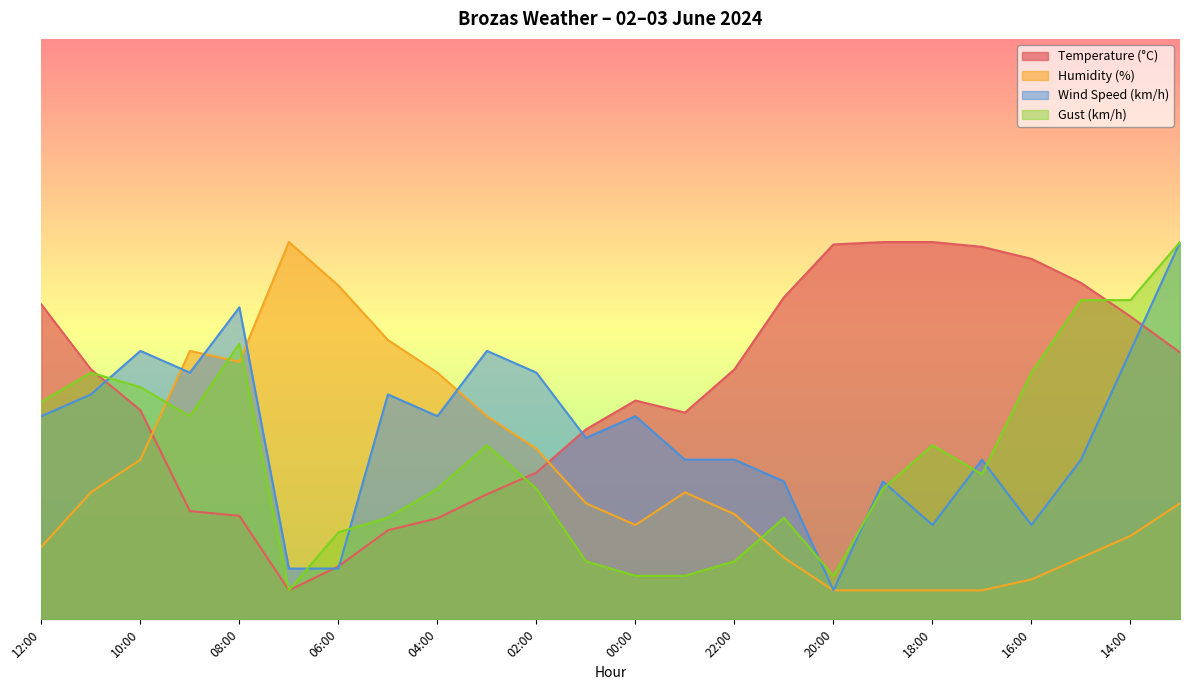

Is it true that Humidity (%) equals 5.5 at 13:00?

False